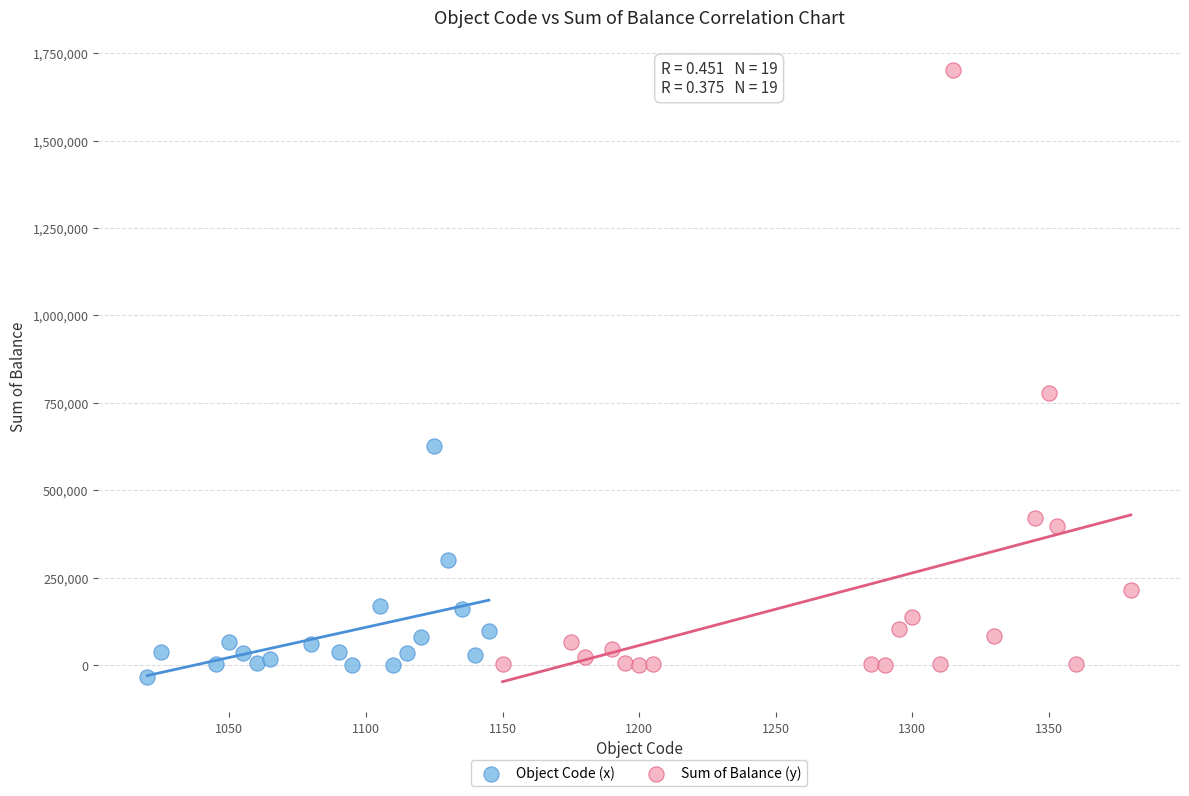

Which series has the widest spread of Y values?

Sum of Balance (y)